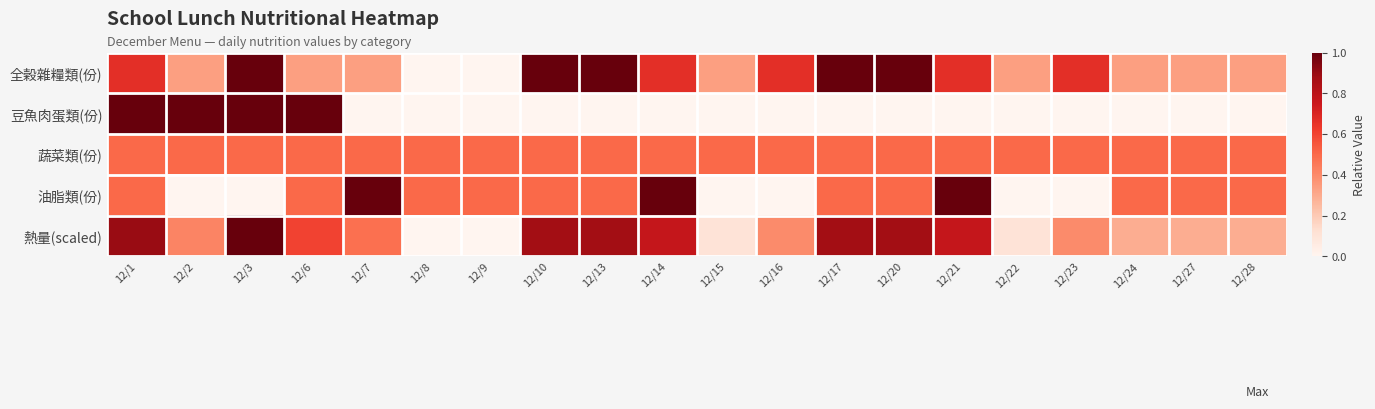

Reading right to left, extract all data points from this chart.

全榖雜糧類(份): 12/28=0.3	12/27=0.3	12/24=0.3	12/23=0.7	12/22=0.3	12/21=0.7	12/20=1.0	12/17=1.0	12/16=0.7	12/15=0.3	12/14=0.7	12/13=1.0	12/10=1.0	12/9=0.0	12/8=0.0	12/7=0.3	12/6=0.3	12/3=1.0	12/2=0.3	12/1=0.7
豆魚肉蛋類(份): 12/28=0.0	12/27=0.0	12/24=0.0	12/23=0.0	12/22=0.0	12/21=0.0	12/20=0.0	12/17=0.0	12/16=0.0	12/15=0.0	12/14=0.0	12/13=0.0	12/10=0.0	12/9=0.0	12/8=0.0	12/7=0.0	12/6=1.0	12/3=1.0	12/2=1.0	12/1=1.0
蔬菜類(份): 12/28=0.5	12/27=0.5	12/24=0.5	12/23=0.5	12/22=0.5	12/21=0.5	12/20=0.5	12/17=0.5	12/16=0.5	12/15=0.5	12/14=0.5	12/13=0.5	12/10=0.5	12/9=0.5	12/8=0.5	12/7=0.5	12/6=0.5	12/3=0.5	12/2=0.5	12/1=0.5
油脂類(份): 12/28=0.5	12/27=0.5	12/24=0.5	12/23=0.0	12/22=0.0	12/21=1.0	12/20=0.5	12/17=0.5	12/16=0.0	12/15=0.0	12/14=1.0	12/13=0.5	12/10=0.5	12/9=0.5	12/8=0.5	12/7=1.0	12/6=0.5	12/3=0.0	12/2=0.0	12/1=0.5
熱量(scaled): 12/28=0.3	12/27=0.3	12/24=0.3	12/23=0.4	12/22=0.1	12/21=0.8	12/20=0.9	12/17=0.9	12/16=0.4	12/15=0.1	12/14=0.8	12/13=0.9	12/10=0.9	12/9=0.0	12/8=0.0	12/7=0.5	12/6=0.6	12/3=1.0	12/2=0.4	12/1=0.9